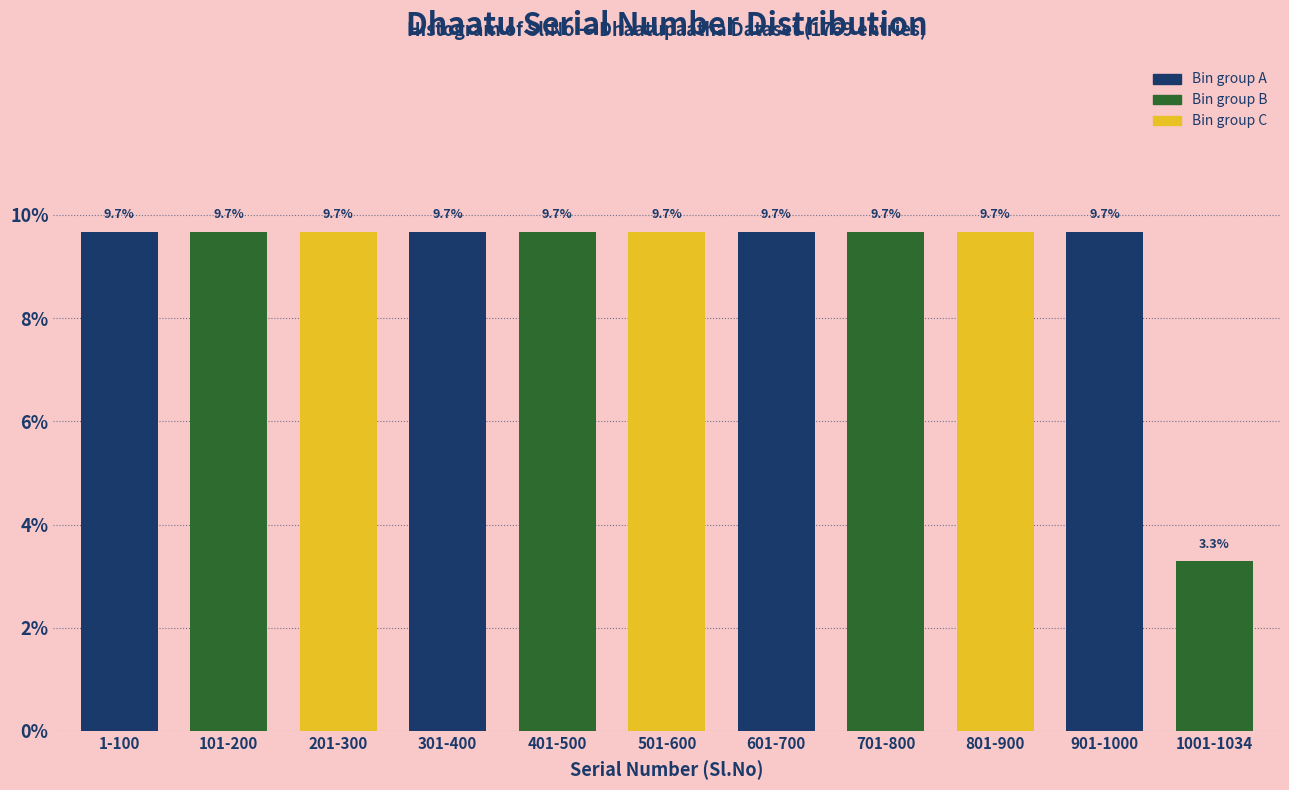

Reading left to right, transcribe all the data shown in this chart.

9.7	9.7	9.7	9.7	9.7	9.7	9.7	9.7	9.7	9.7	3.3